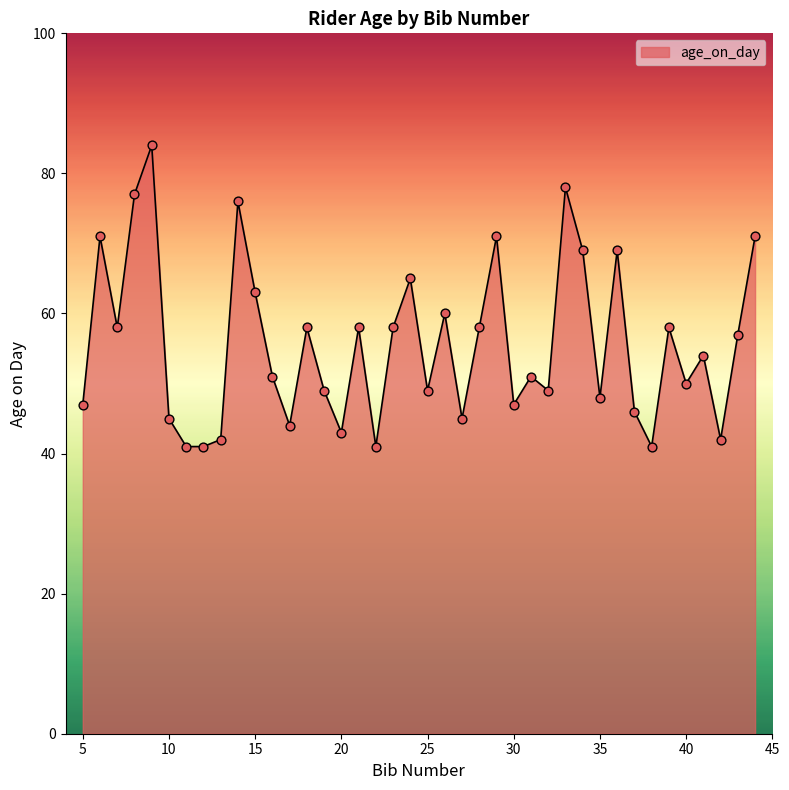

What is the maximum value shown in the chart?

84